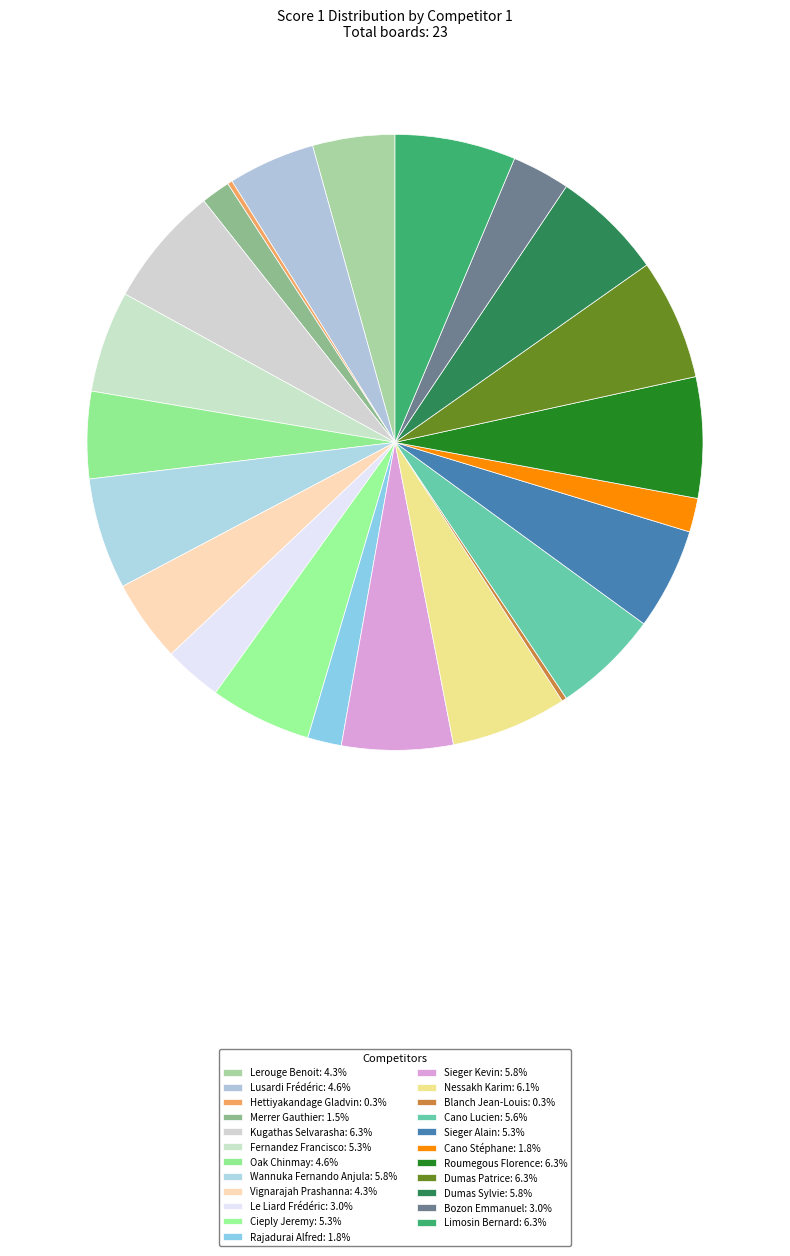

Which category has the biggest portion of the pie?

Kugathas Selvarasha